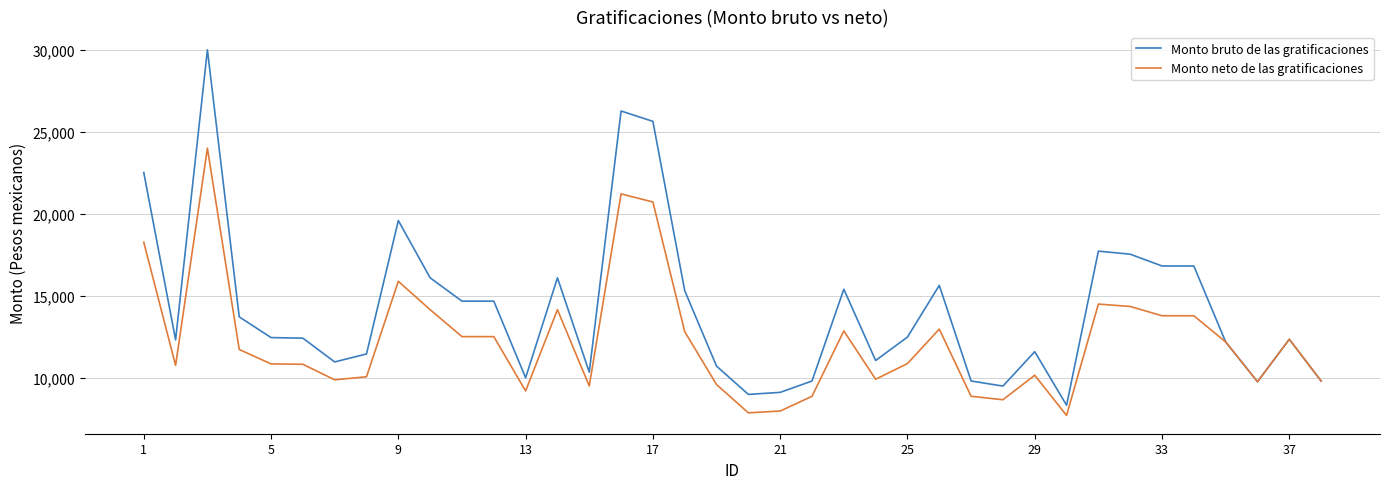

What is the minimum value for Monto bruto de las gratificaciones?

8326.3